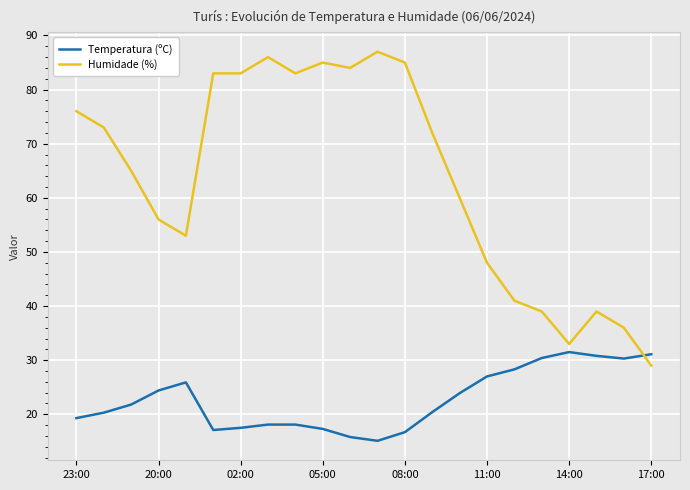

Which series has the largest total across all categories?

Humidade (%)